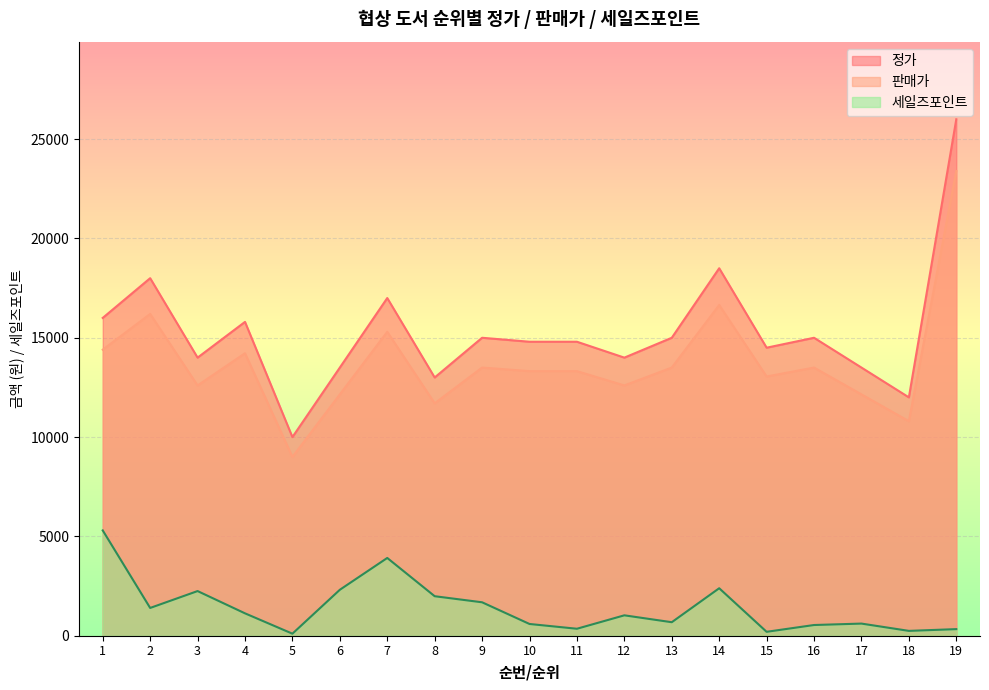

What is the difference between the maximum and minimum values in the 세일즈포인트 series?

5198